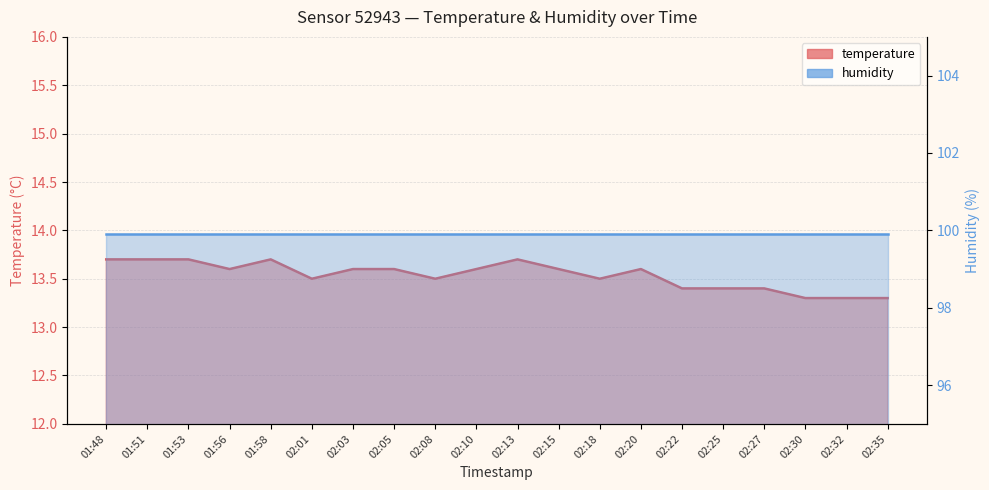

Does the chart have visible grid lines?

Yes